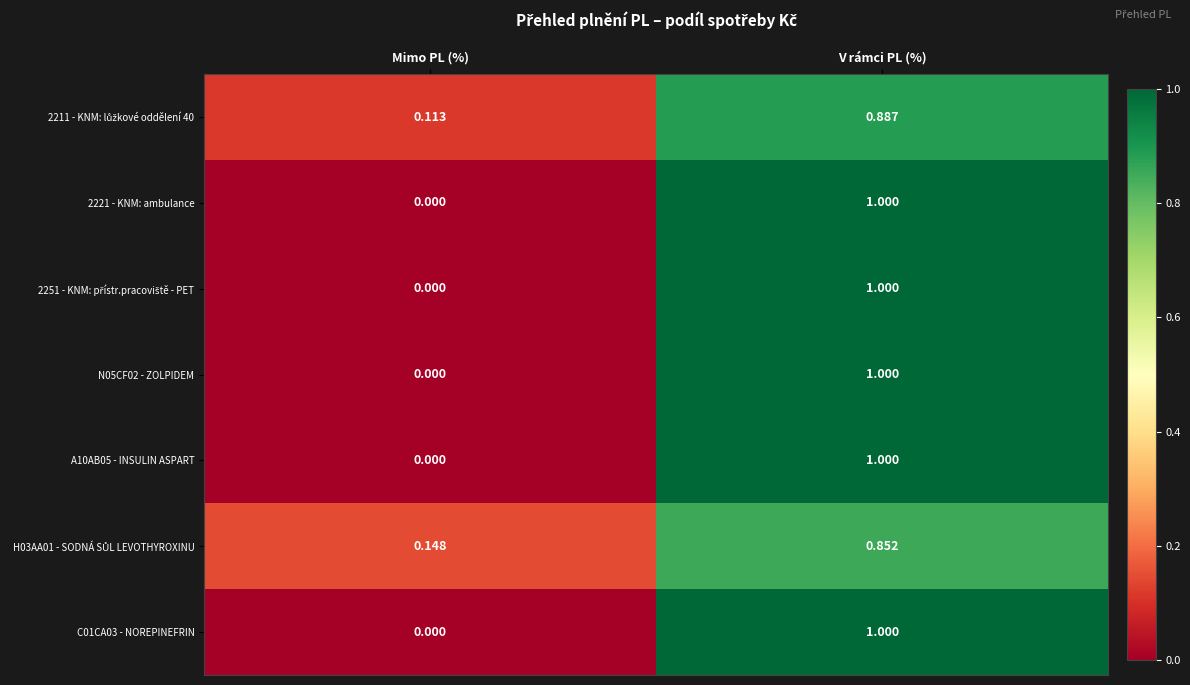

How many distinct data groups are displayed?

7